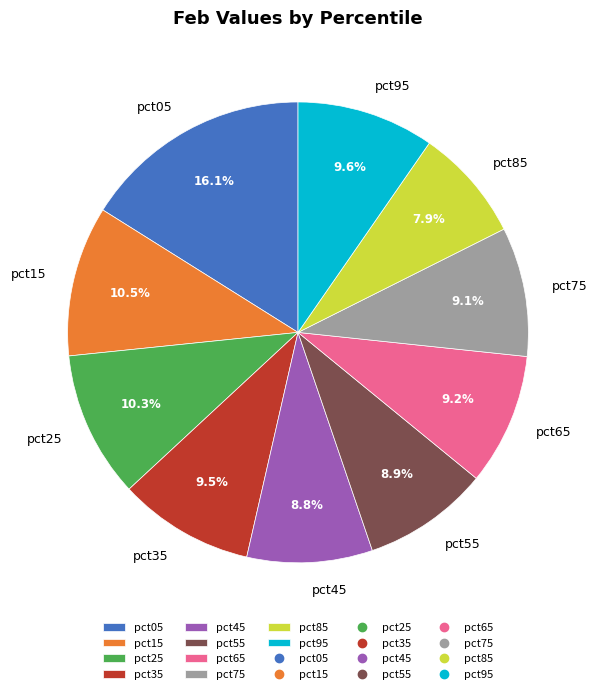

Which slice is the largest?

pct05